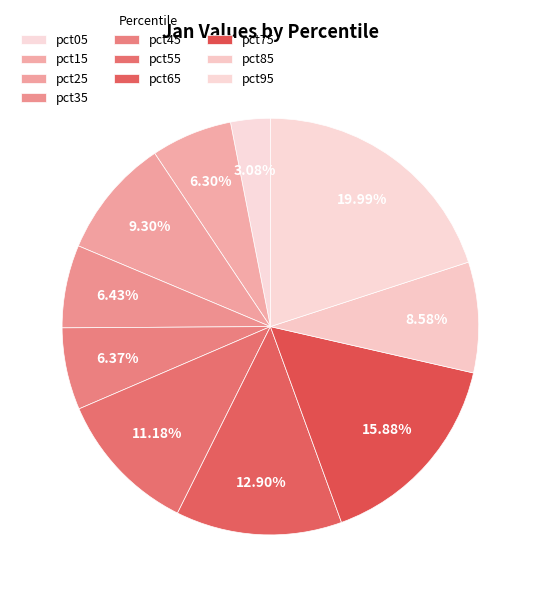

What is the total percentage of pct65 and pct55?

24.1%